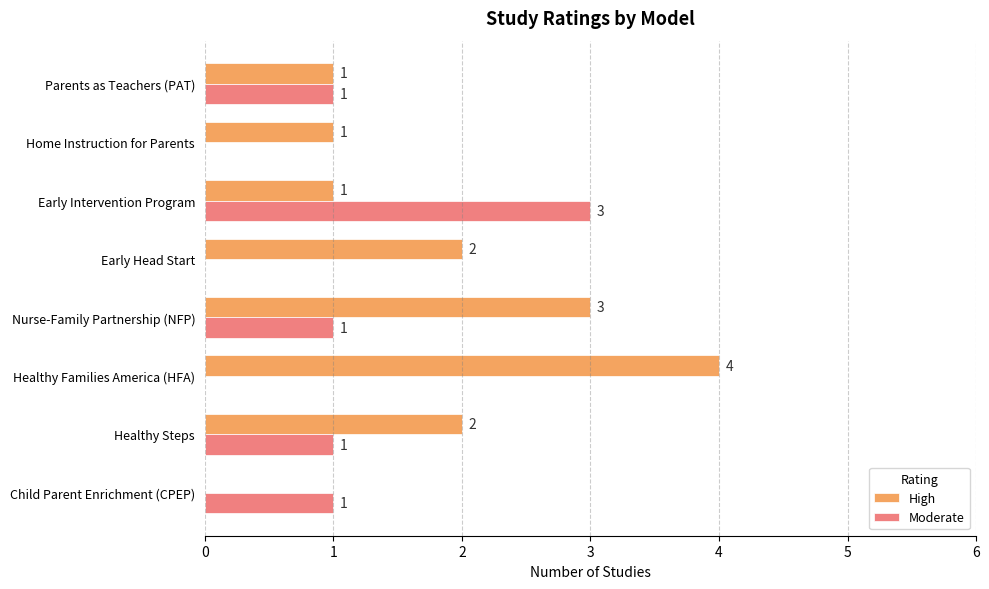

Which series has the largest total across all categories?

High